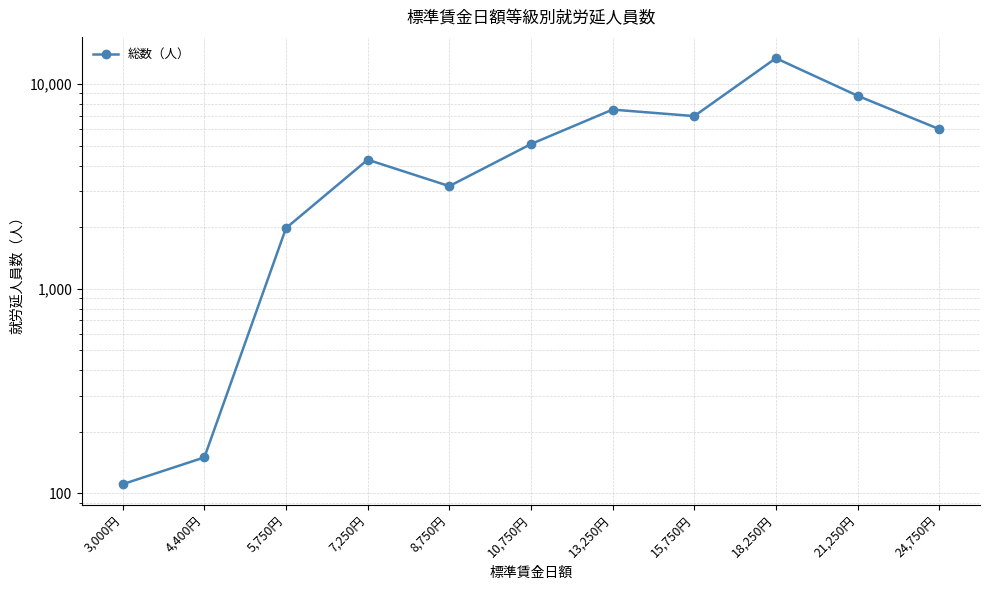

How many interior local valleys (lower than both neighbors) does the data have?

2